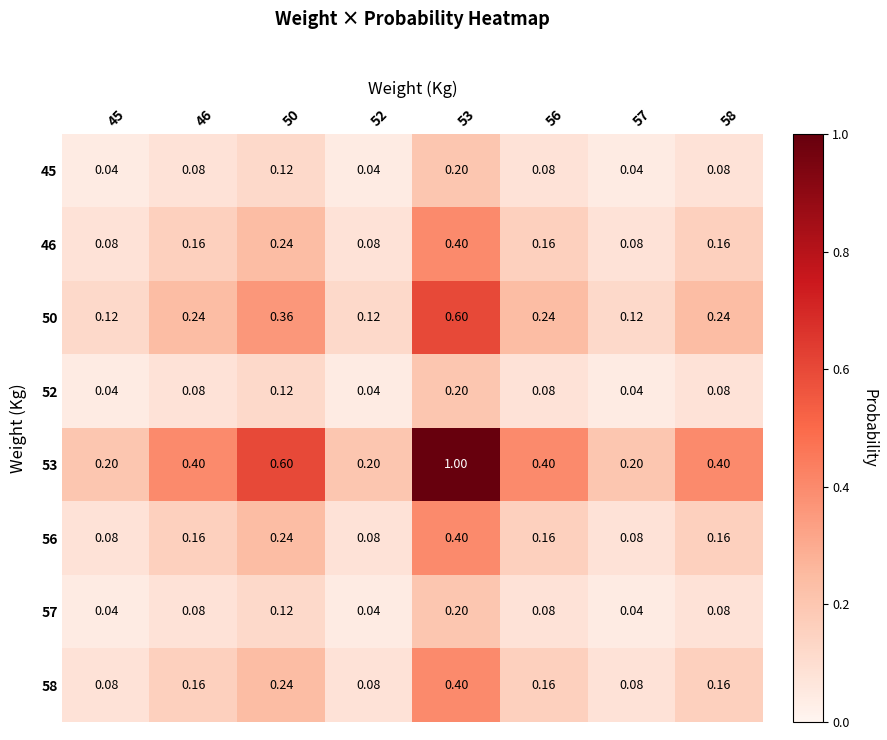

Is the value of 50 at 52 greater than the value of 46 at 56?

No